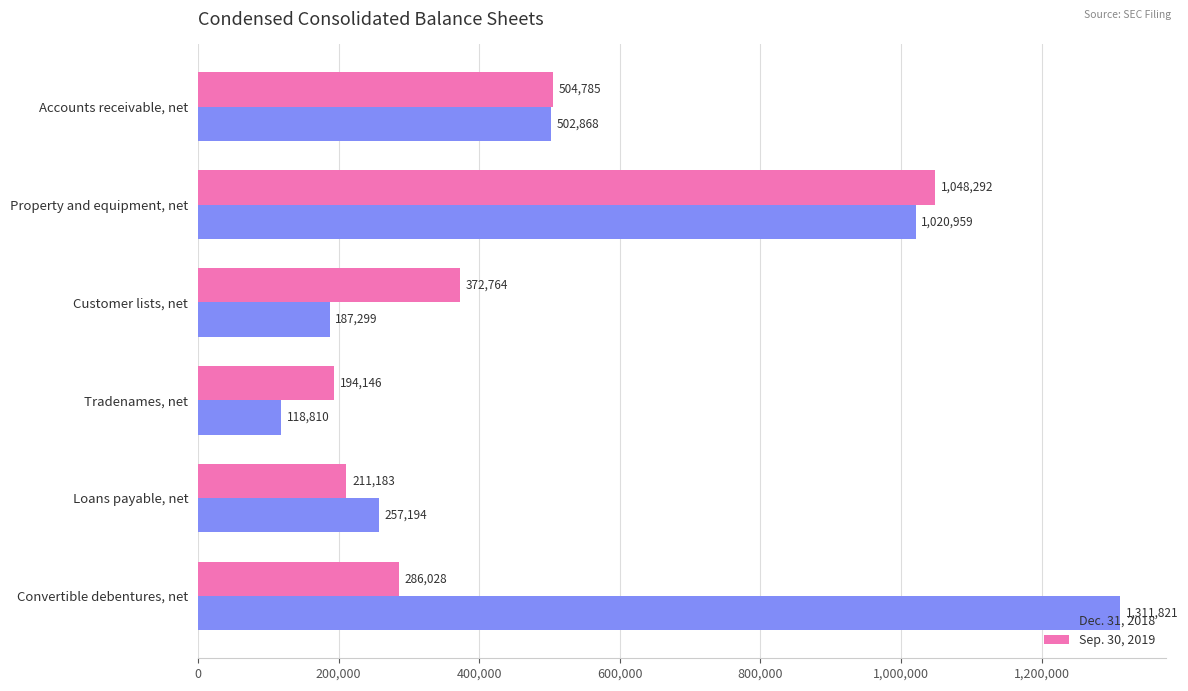

Which series has the largest total across all categories?

Dec. 31, 2018